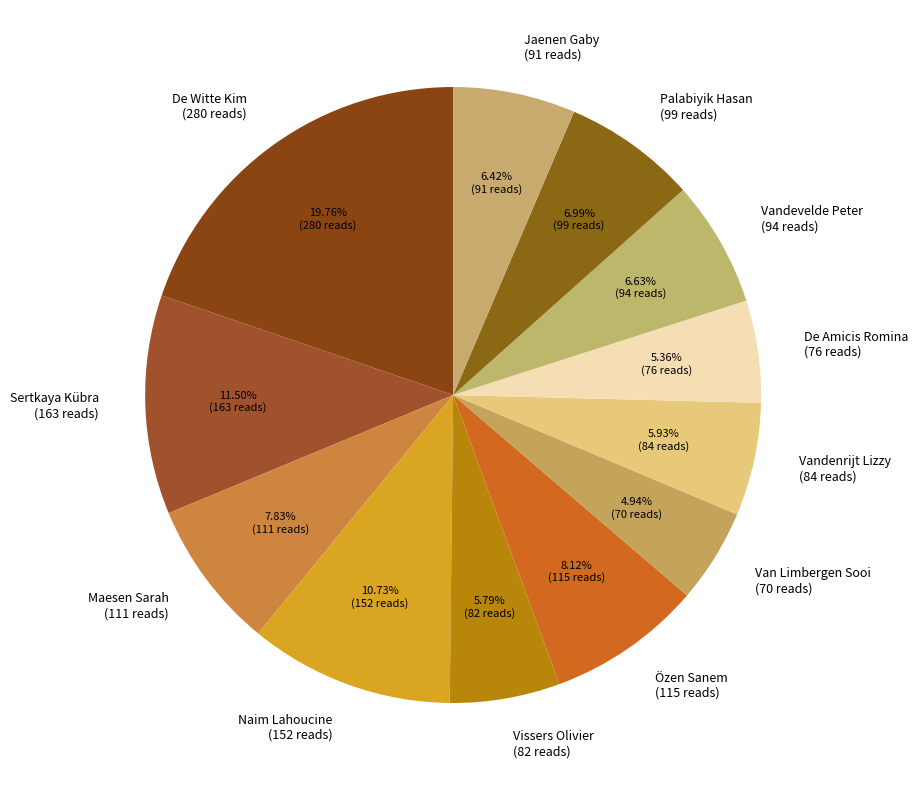

Do Vissers Olivier (82 reads) and De Witte Kim (280 reads) together represent more than half of the pie?

No